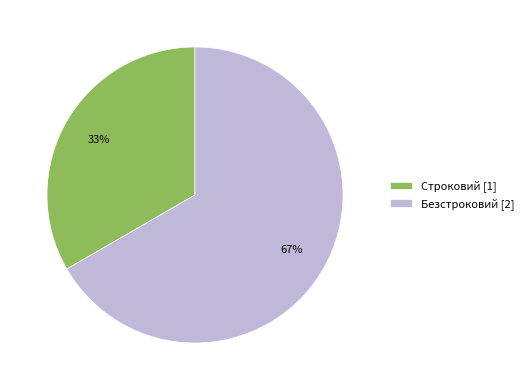

Is it true that Строковий is 33% of the pie?

True